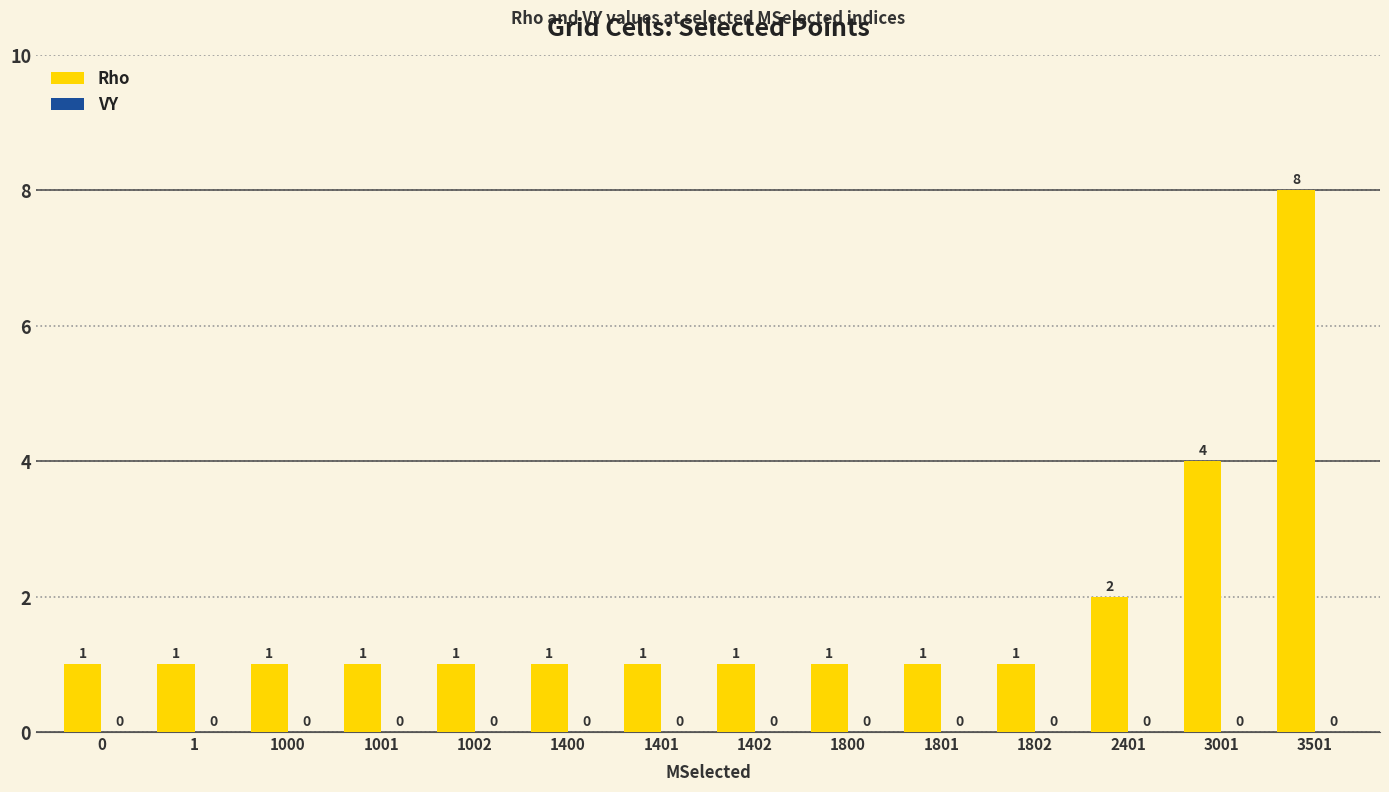

Are the bars grouped side by side (vs. stacked)?

No